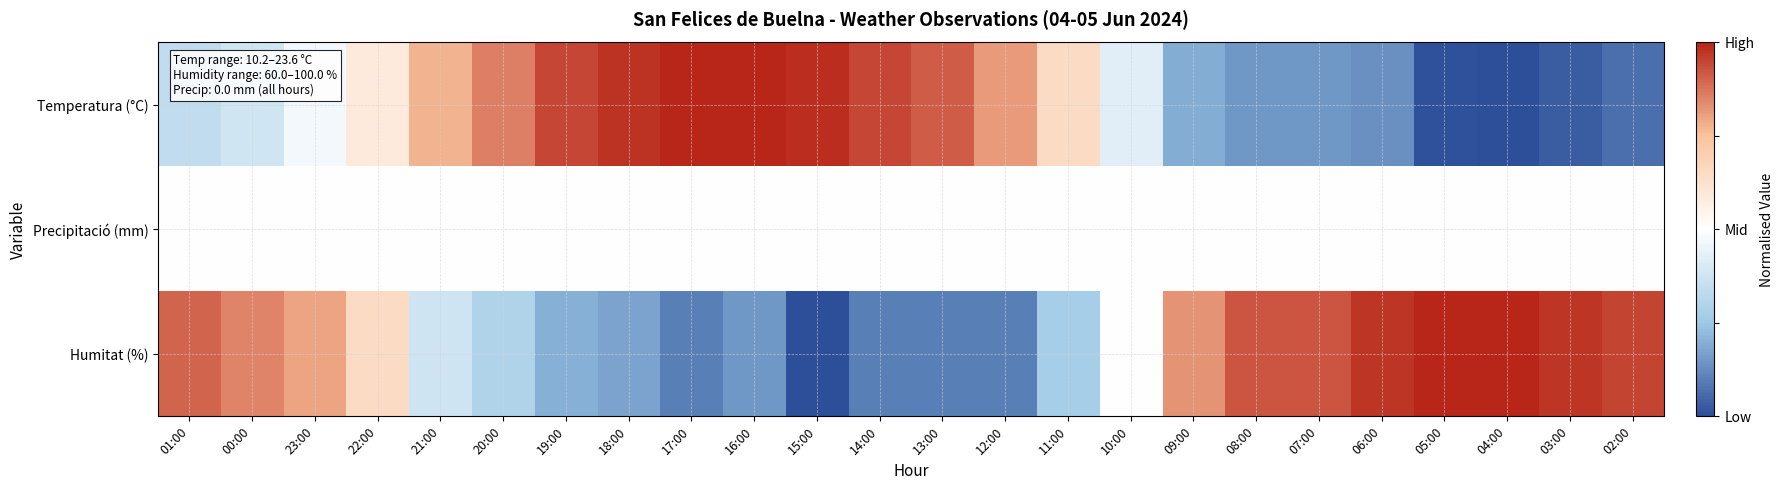

At 15:00, list the series in order from smallest to largest.

Humitat (%), Precipitació (mm), Temperatura (°C)